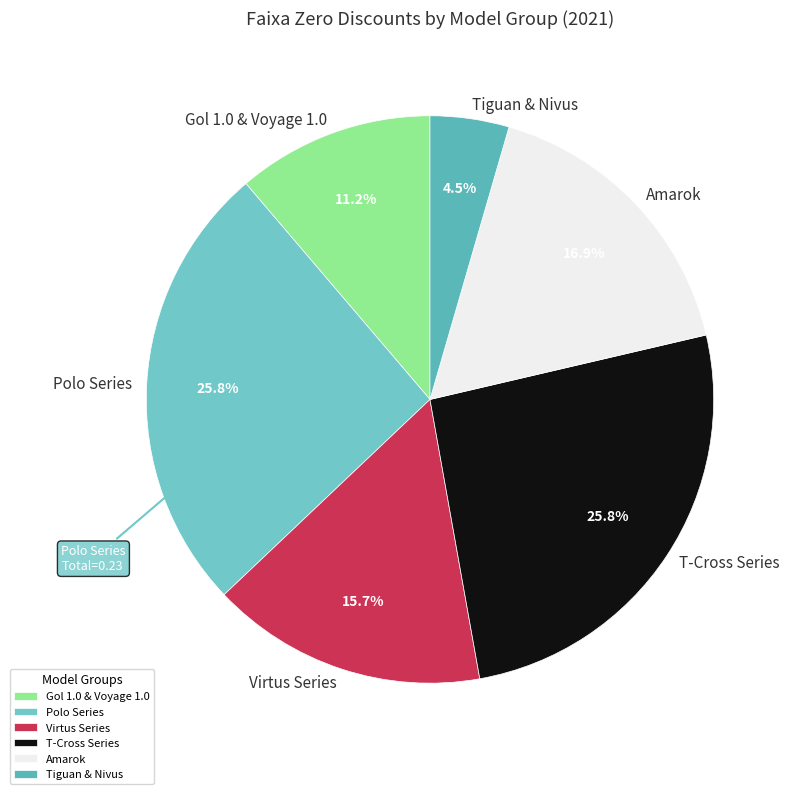

Is there a majority slice in this chart?

No